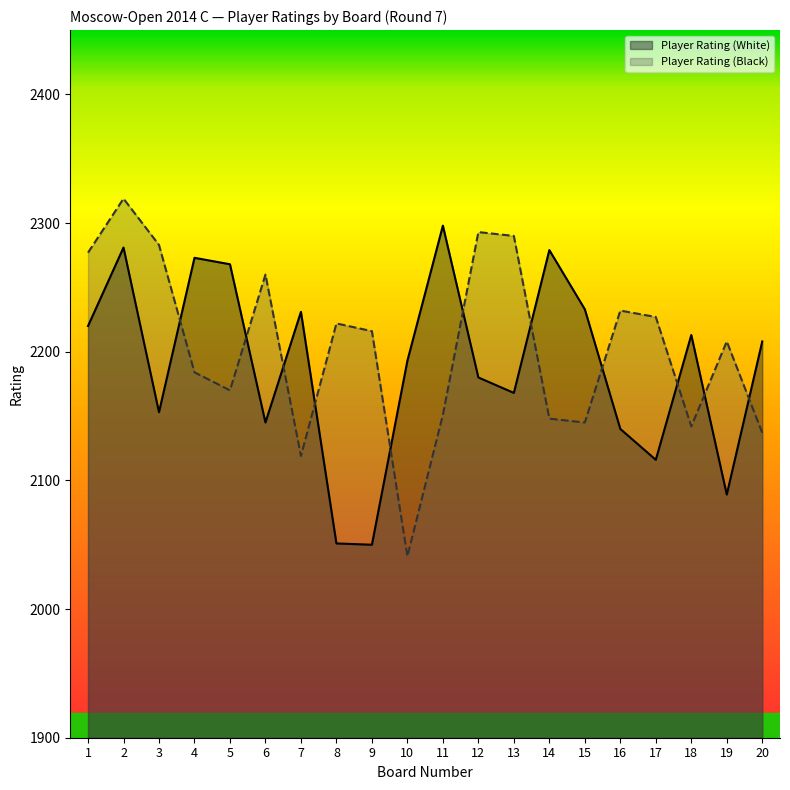

Reading left to right, list all the values displayed in this chart.

Player Rating (White): 1=2220	2=2281	3=2153	4=2273	5=2268	6=2145	7=2231	8=2051	9=2050	10=2193	11=2298	12=2180	13=2168	14=2279	15=2233	16=2140	17=2116	18=2213	19=2089	20=2208
Player Rating (Black): 1=2277	2=2319	3=2283	4=2184	5=2170	6=2260	7=2119	8=2222	9=2216	10=2041	11=2151	12=2293	13=2290	14=2148	15=2145	16=2232	17=2227	18=2142	19=2208	20=2137